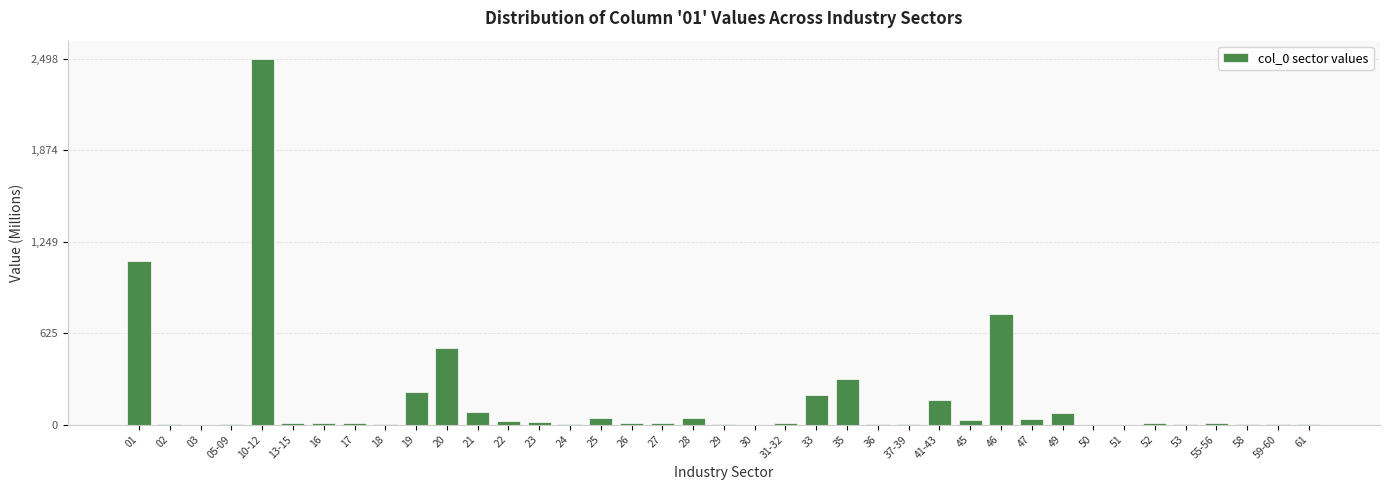

What is the sum of all values?

6297.5